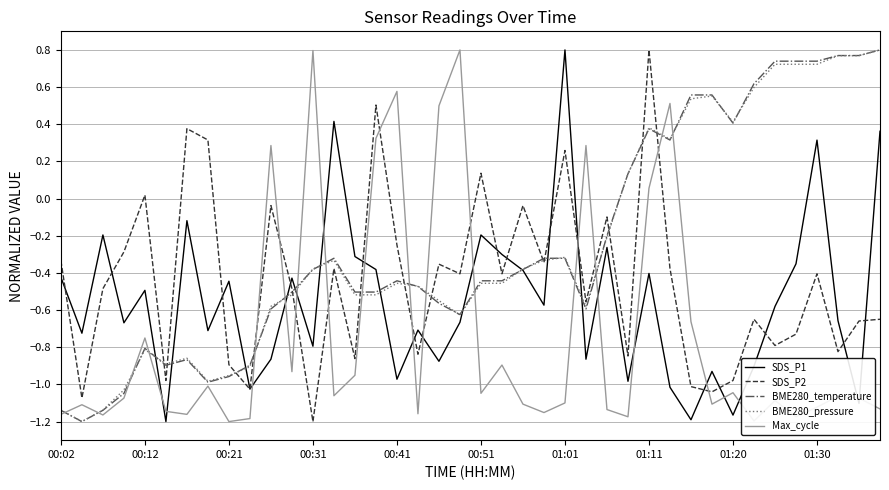

How many values in the Max_cycle series are below -1?

26